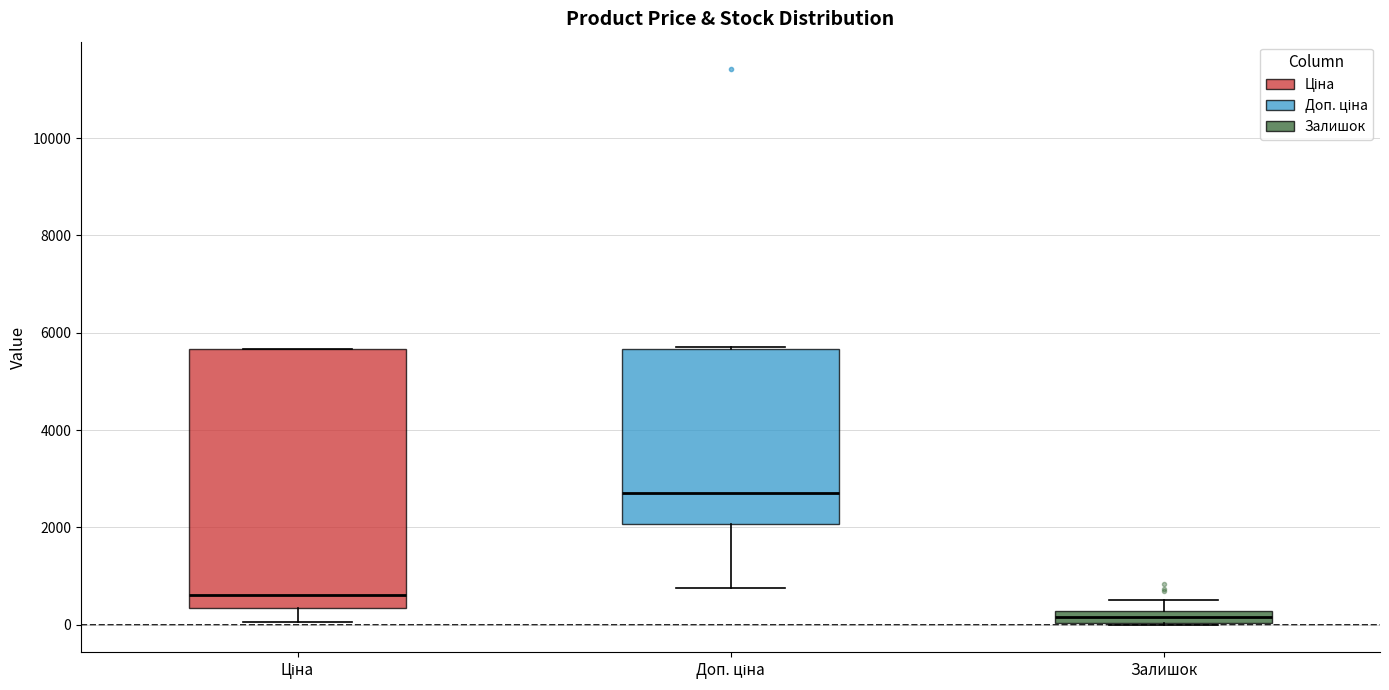

Comparing the boxes themselves (not the whiskers), which one is the tallest?

Ціна